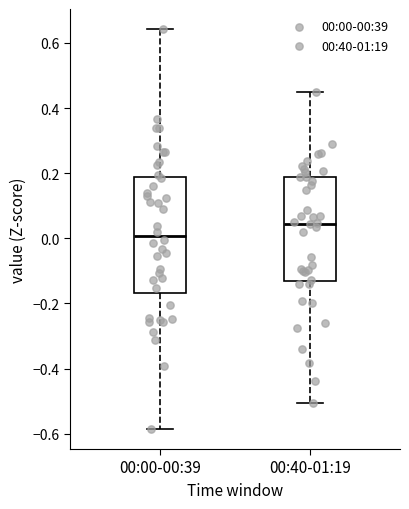

Reading left to right, read every box against the y-axis: the position of its median line, the range the box covers, and the ends of its whiskers. The values are not printed on the chart, so give them approximately, as read against the axis.

00:00-00:39: median 0.00, box -0.16 to 0.18, whiskers -0.58 to 0.64
00:40-01:19: median 0.04, box -0.14 to 0.18, whiskers -0.50 to 0.44